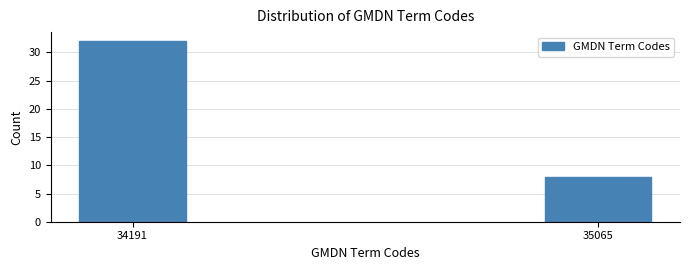

Reading left to right, extract all data points from this chart.

34191=32	35065=8